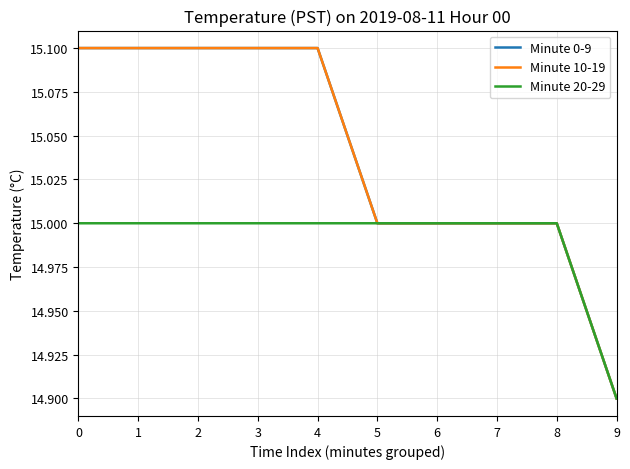

What is the value of the Minute 0-9 point at the 7th from the left?

15.0